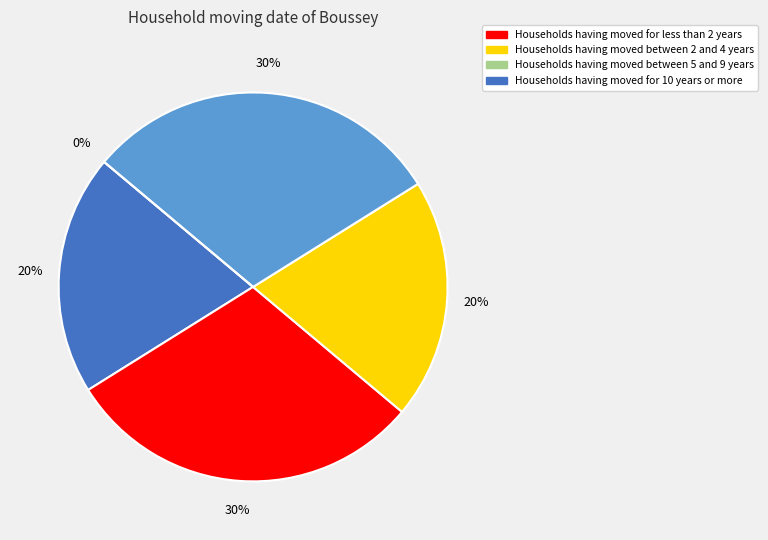

How many segments does this pie chart have?

5